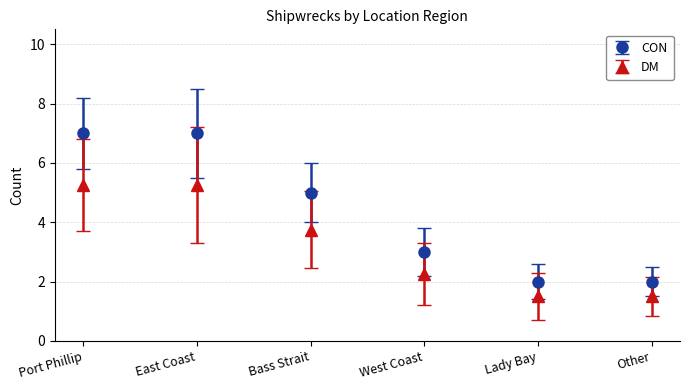

The DM series shows 5.2 at East Coast. True or false?

True